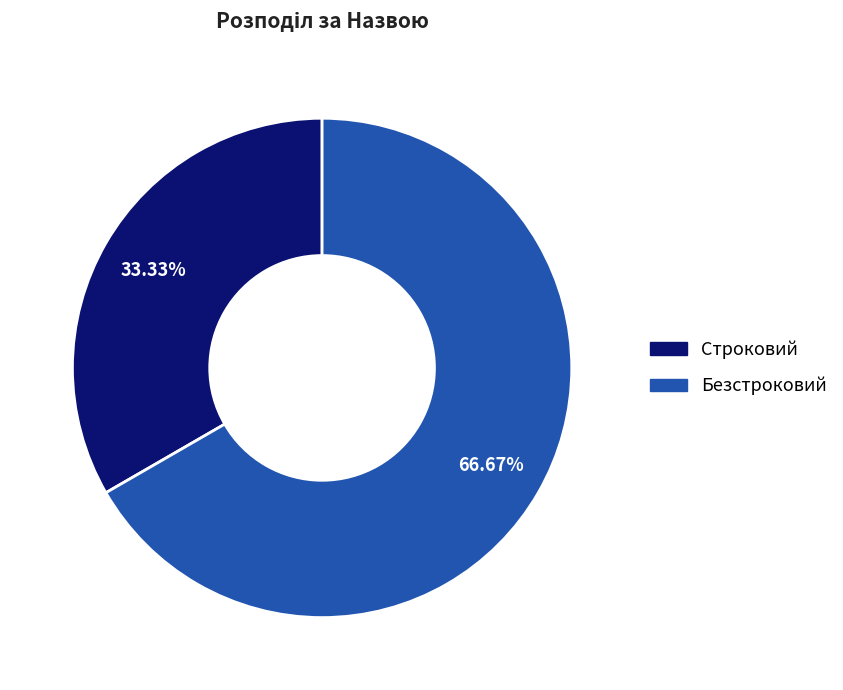

Is it true that Строковий is 39% of the pie?

False